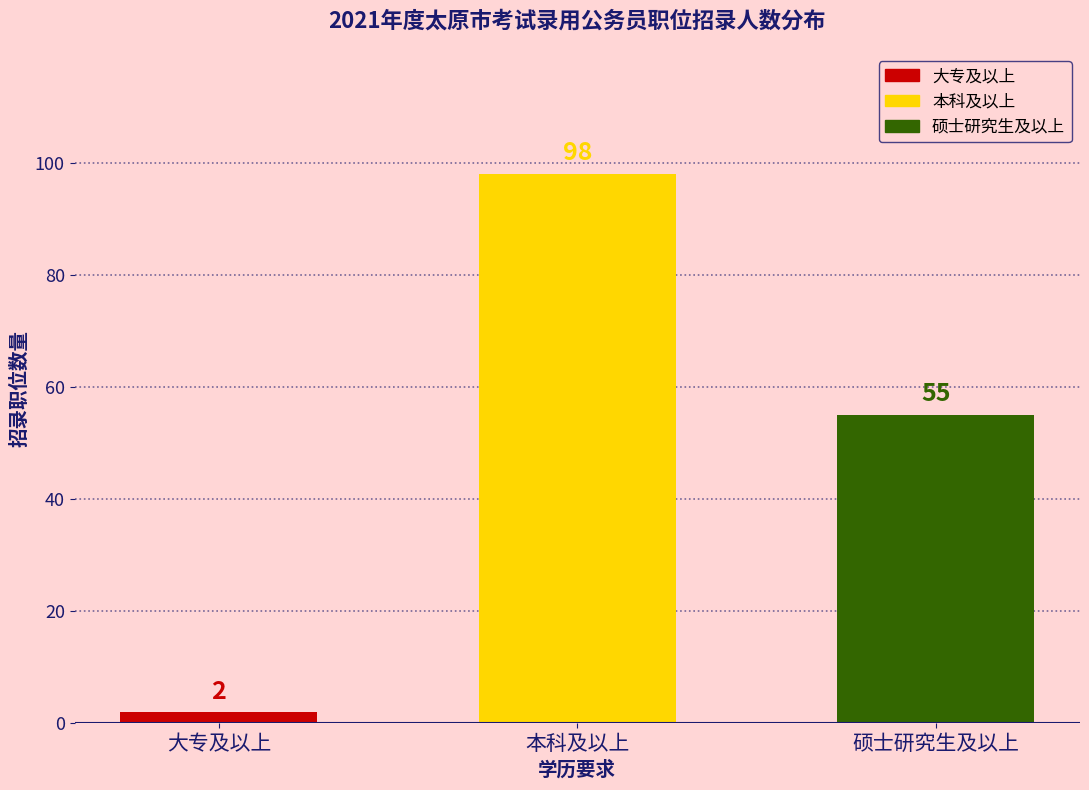

Reading right to left, transcribe all the data shown in this chart.

硕士研究生及以上=55	本科及以上=98	大专及以上=2